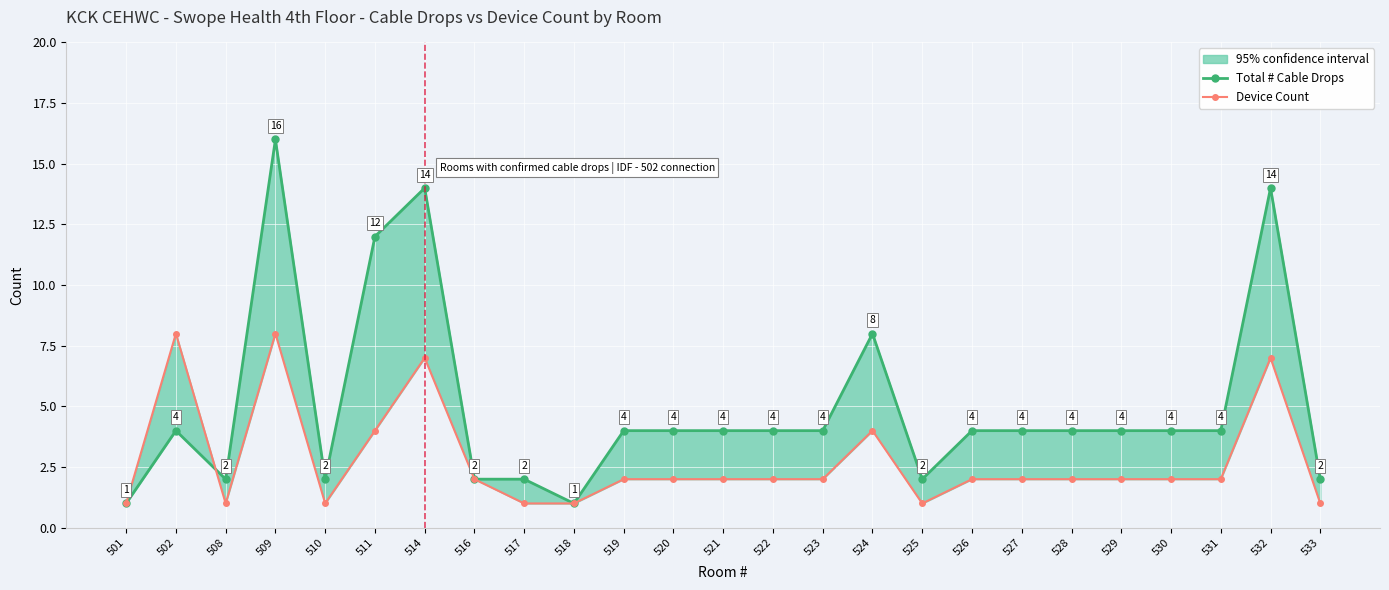

How many lines are shown in the chart?

2